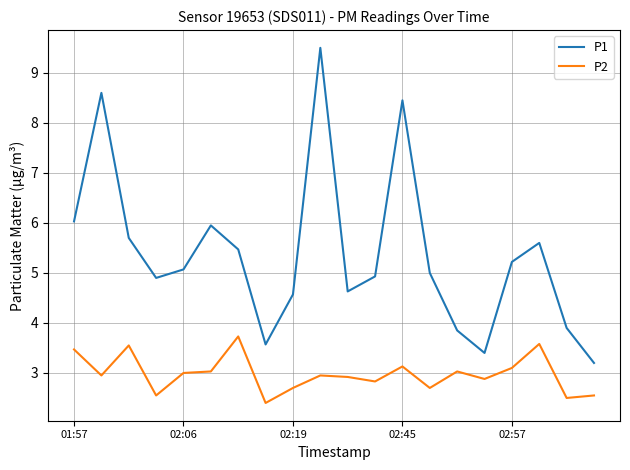

Which series has the largest total across all categories?

P1